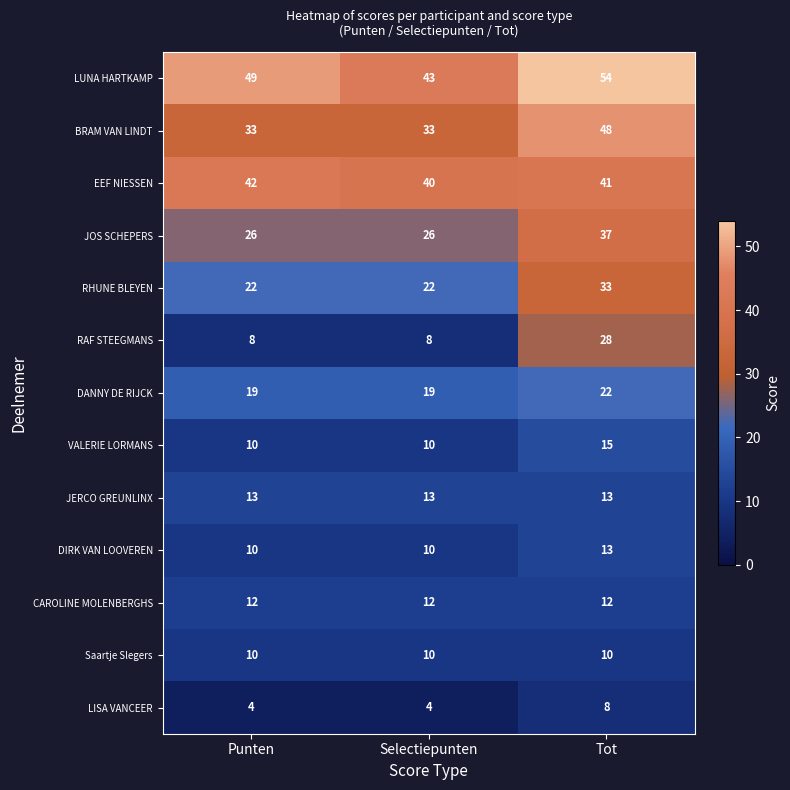

Read the LISA VANCEER value at Selectiepunten.

4